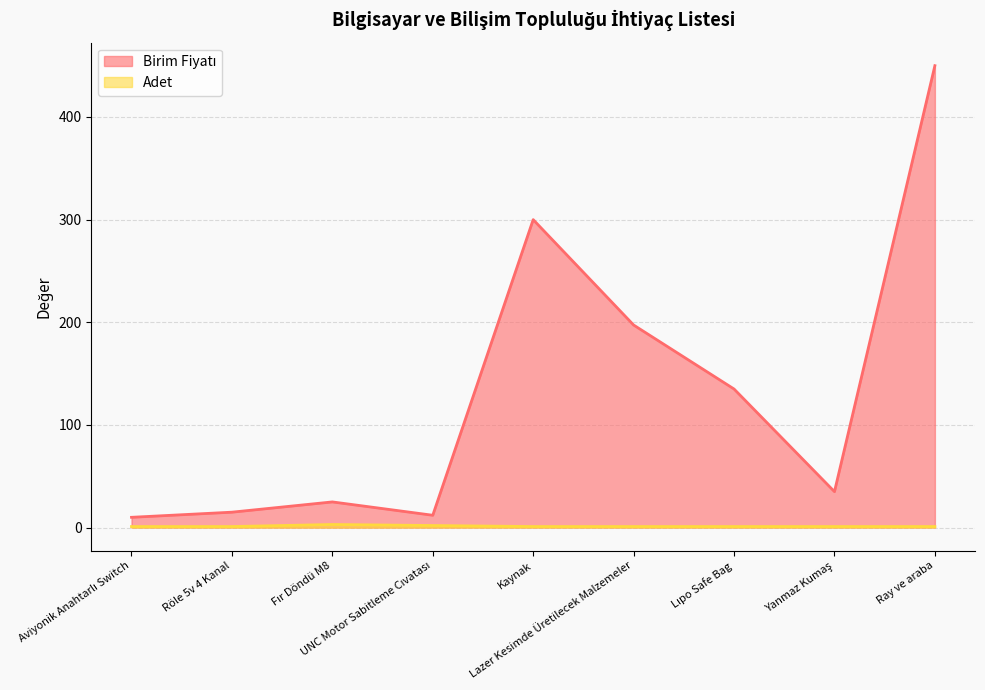

What is the average value of the Adet series?

1.3